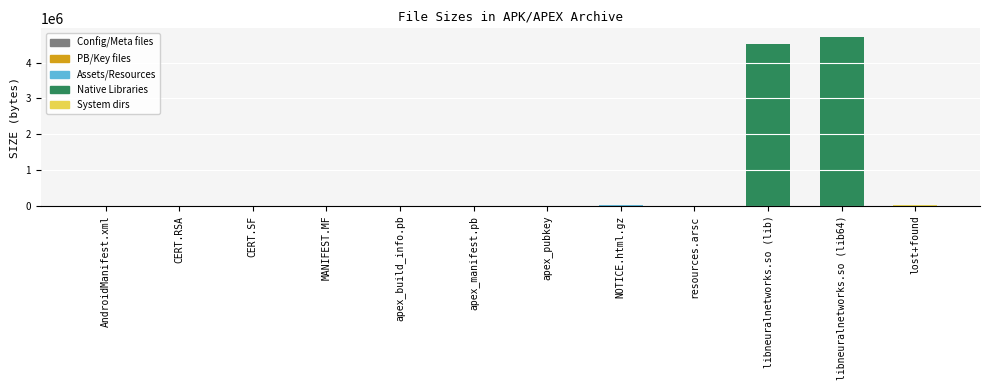

At which label is the value closest to 2361060?

libneuralnetworks.so (lib)